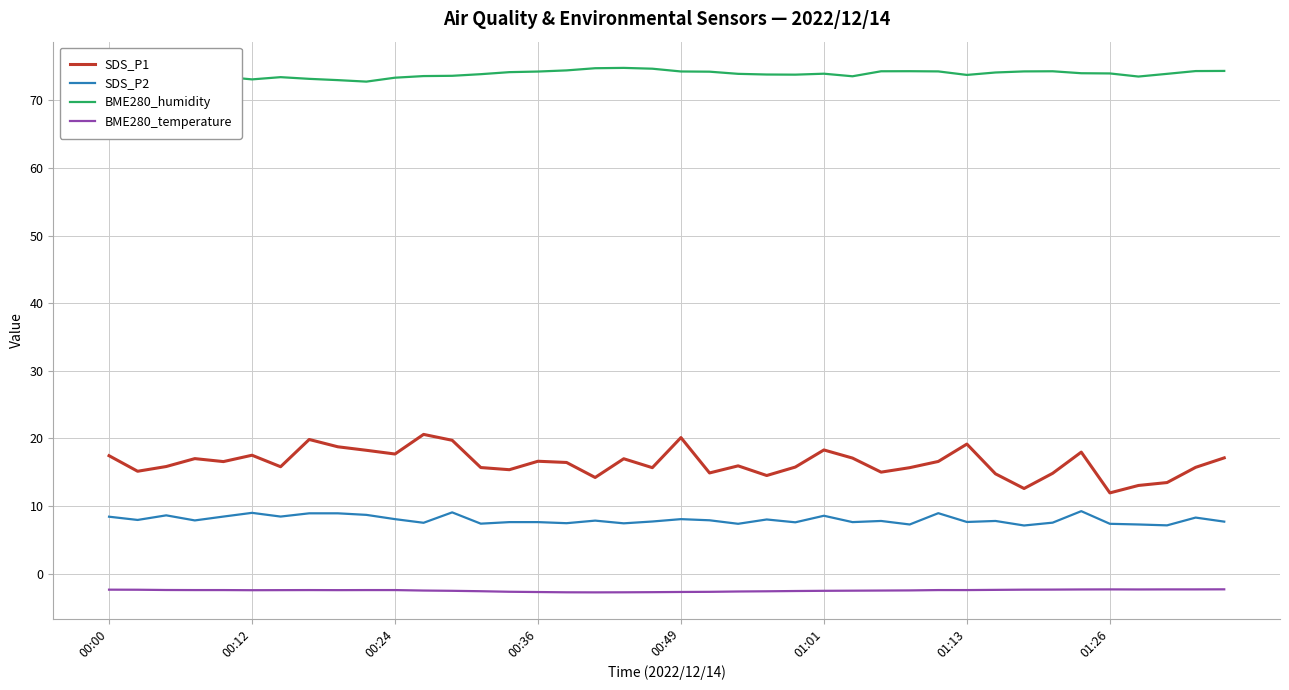

Which series has the largest range (max minus min)?

SDS_P1